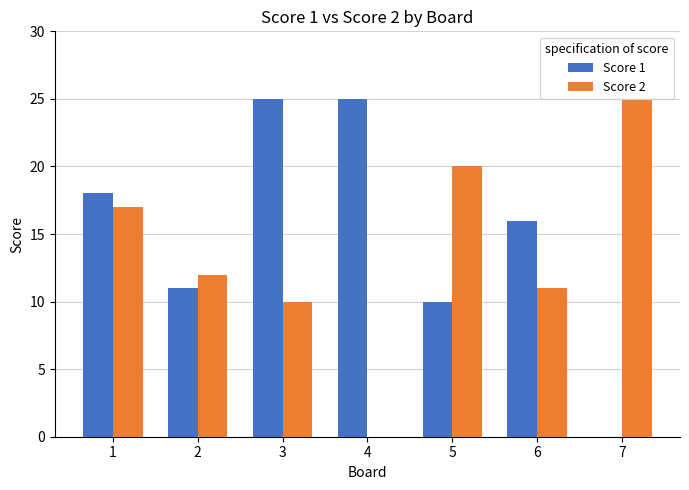

At which label does Score 2 first exceed 12?

1